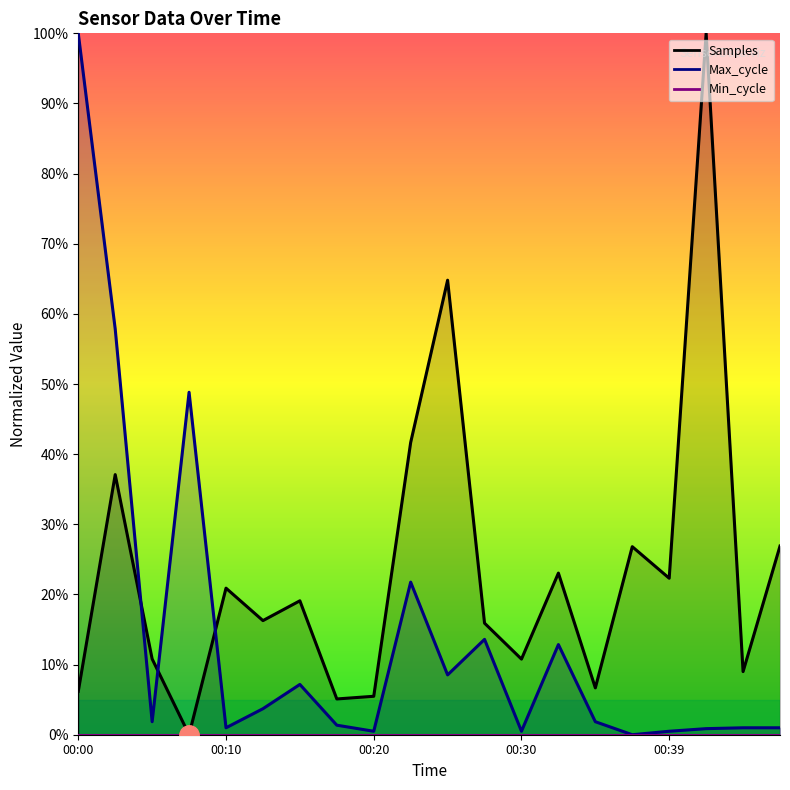

What is the value of the Samples point at the 3rd from the left?

10.8